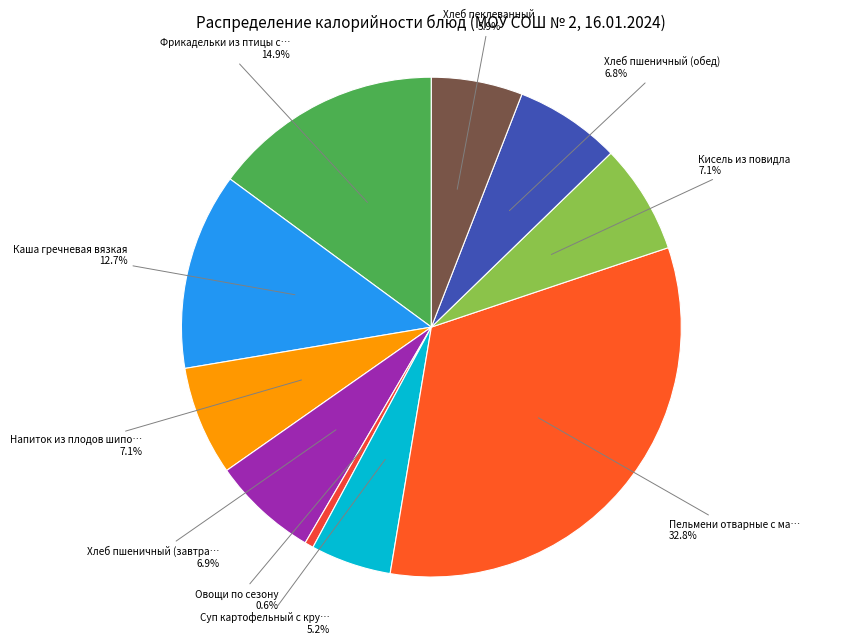

Which slice is the largest?

Пельмени отварные с маслом